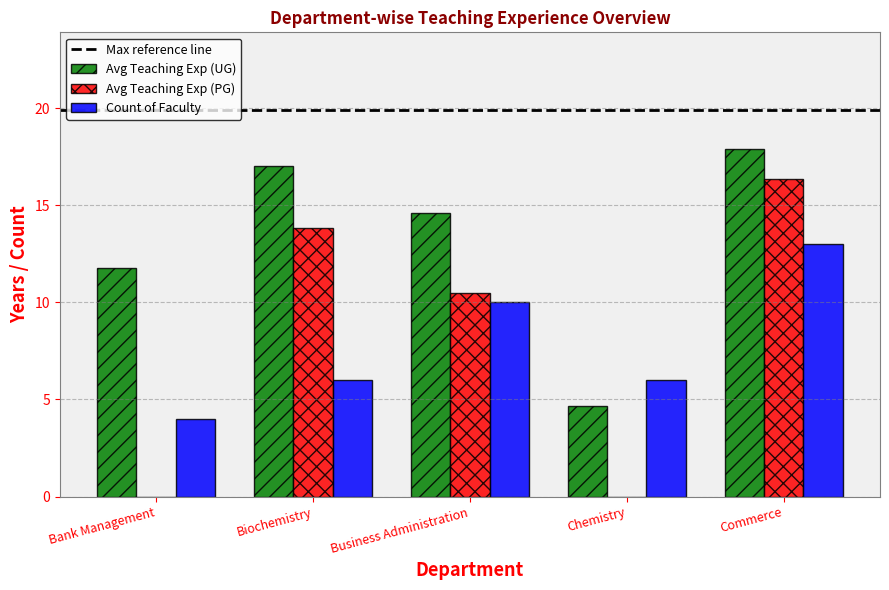

What is the sum of the Count of Faculty values at Business Administration and Commerce?

23.0